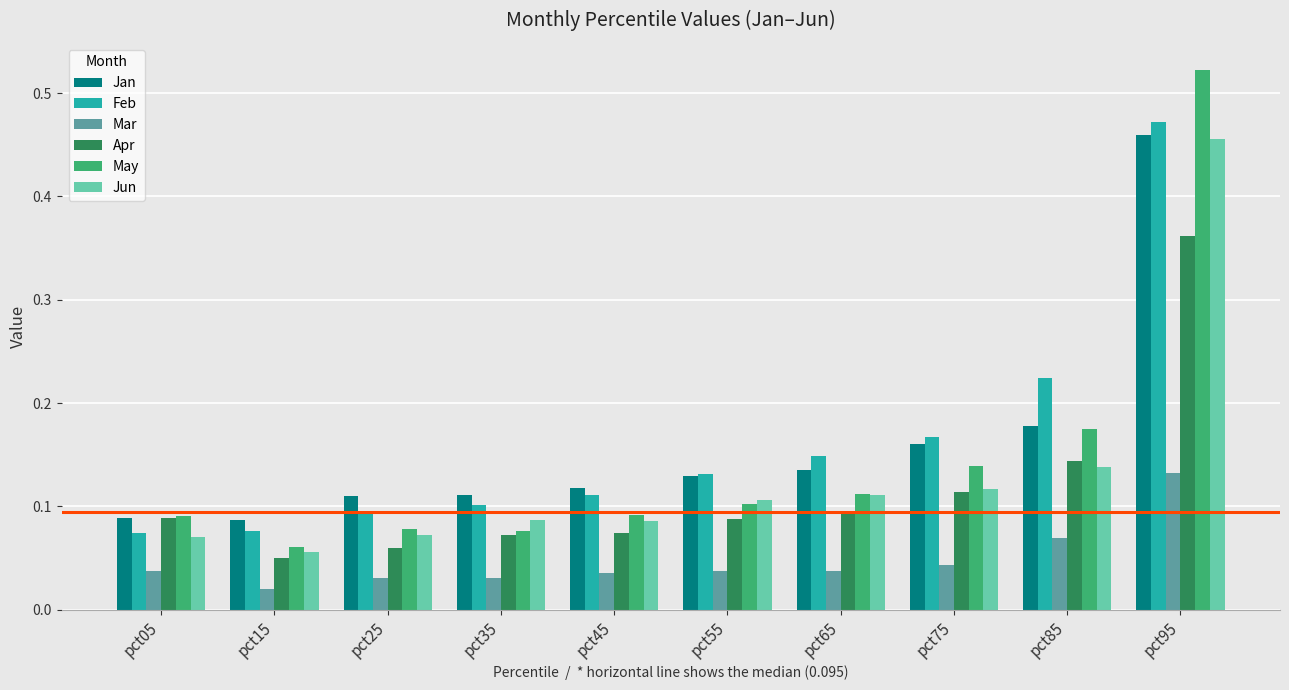

What is the sum of all Feb values?

1.6